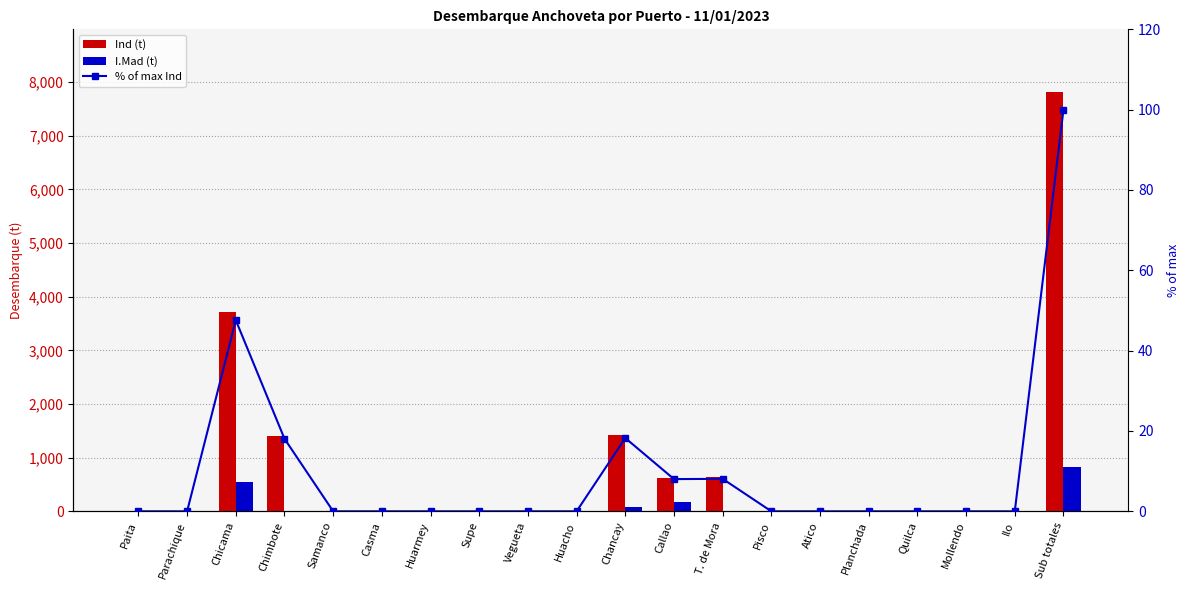

What is the sum of all Ind (t) values?

15619.9